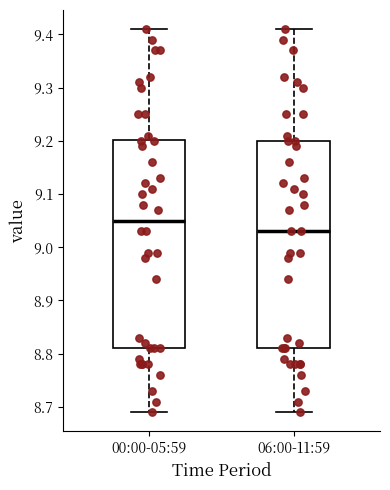

Reading left to right, transcribe this box plot: for each box, give where its median line is, the range the box spans, and where its two whiskers end, as read against the y-axis. The values are not printed on the chart, so give them approximately, as read against the axis.

00:00-05:59: median 9.05, box 8.81 to 9.20, whiskers 8.69 to 9.41
06:00-11:59: median 9.03, box 8.81 to 9.20, whiskers 8.69 to 9.41